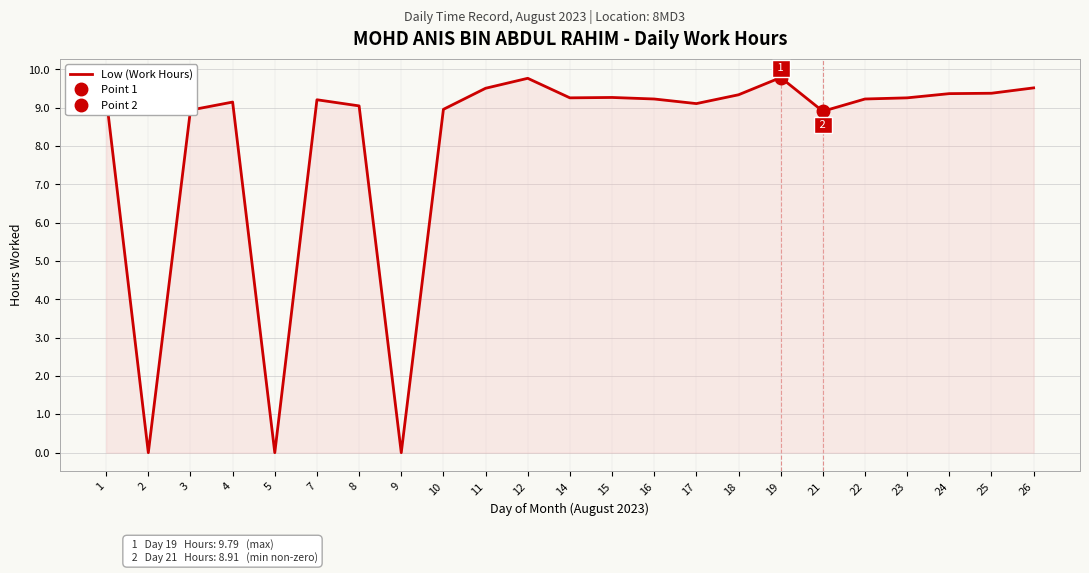

True or false: the data has more than 2 interior local peaks.

True